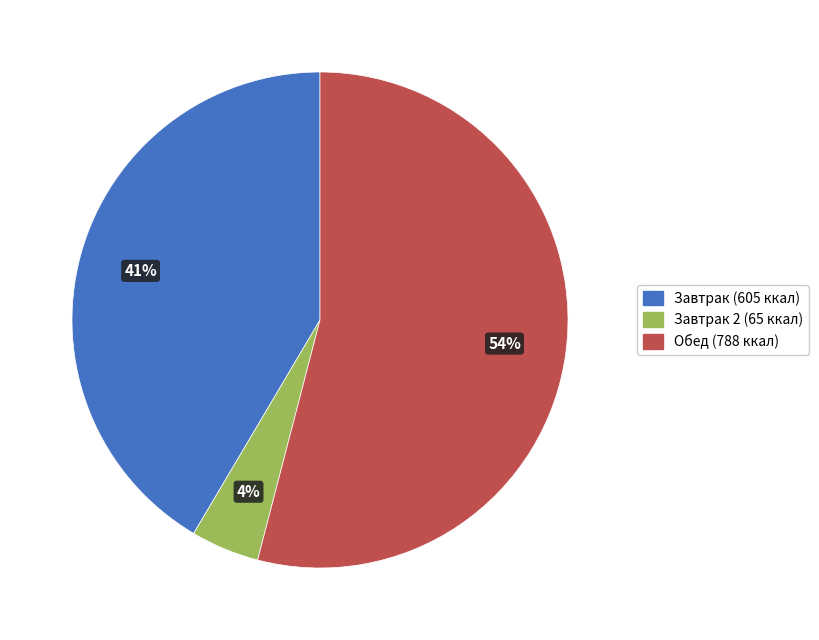

To the nearest percent, what is the average slice percentage?

33%